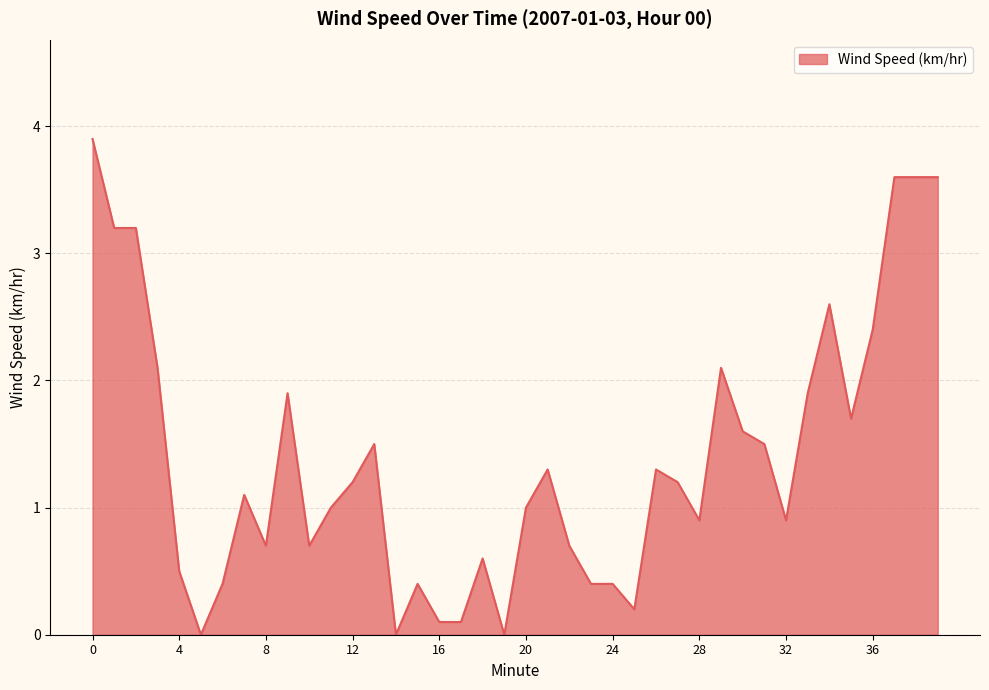

What is the difference between the second highest and minimum values?

3.6